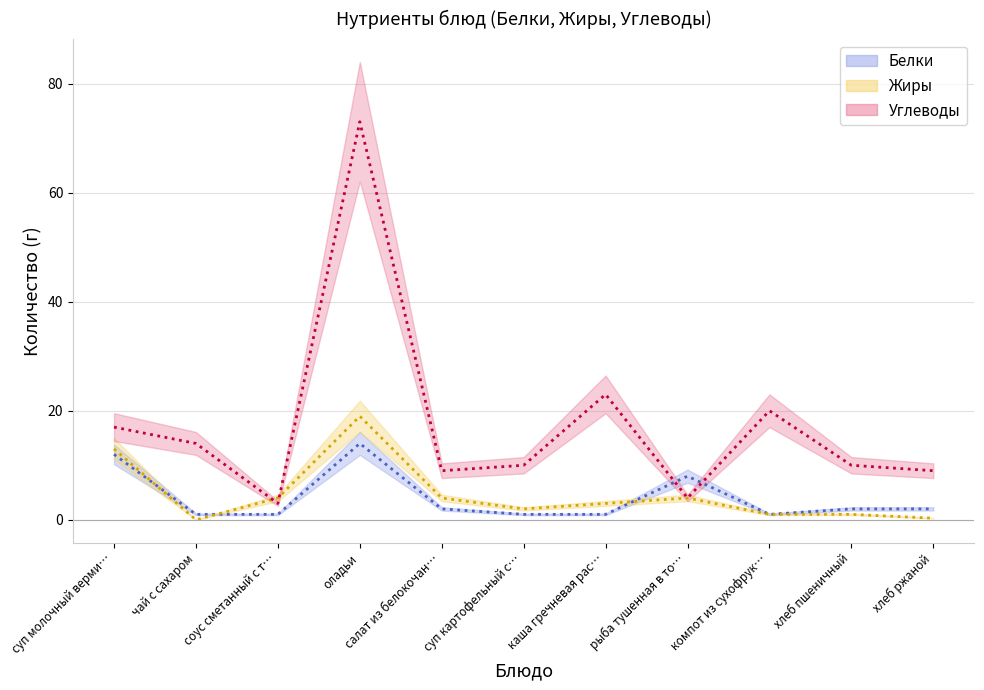

At оладьи, list the series in order from smallest to largest.

Белки, Жиры, Углеводы